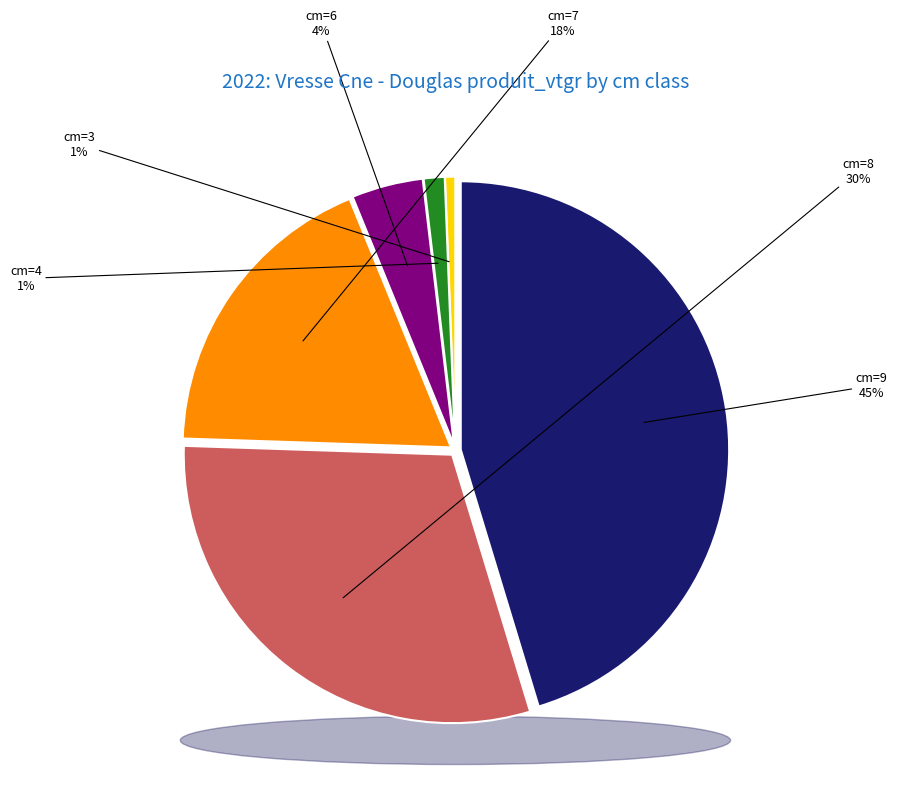

To the nearest percent, what portion does cm=8 represent?

30%